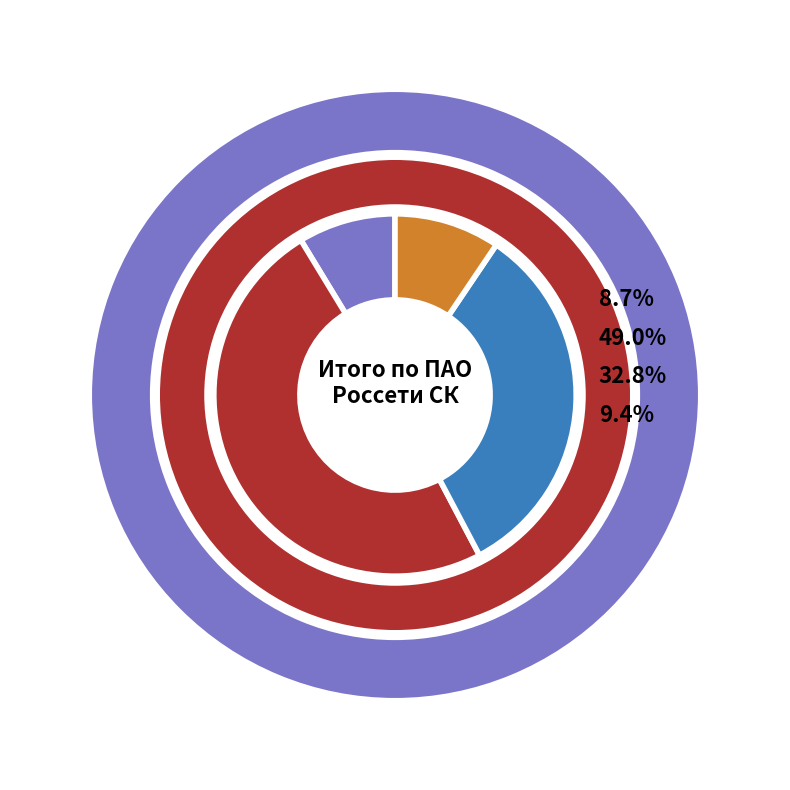

Is there any slice that represents more than half of the pie?

No